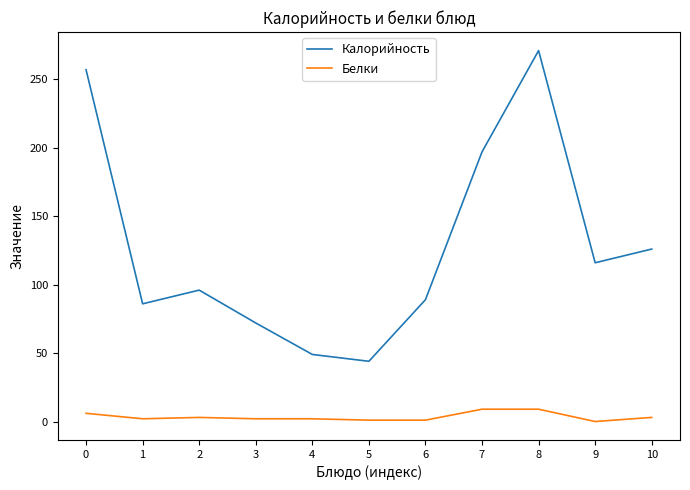

Which series has the largest range (max minus min)?

Калорийность